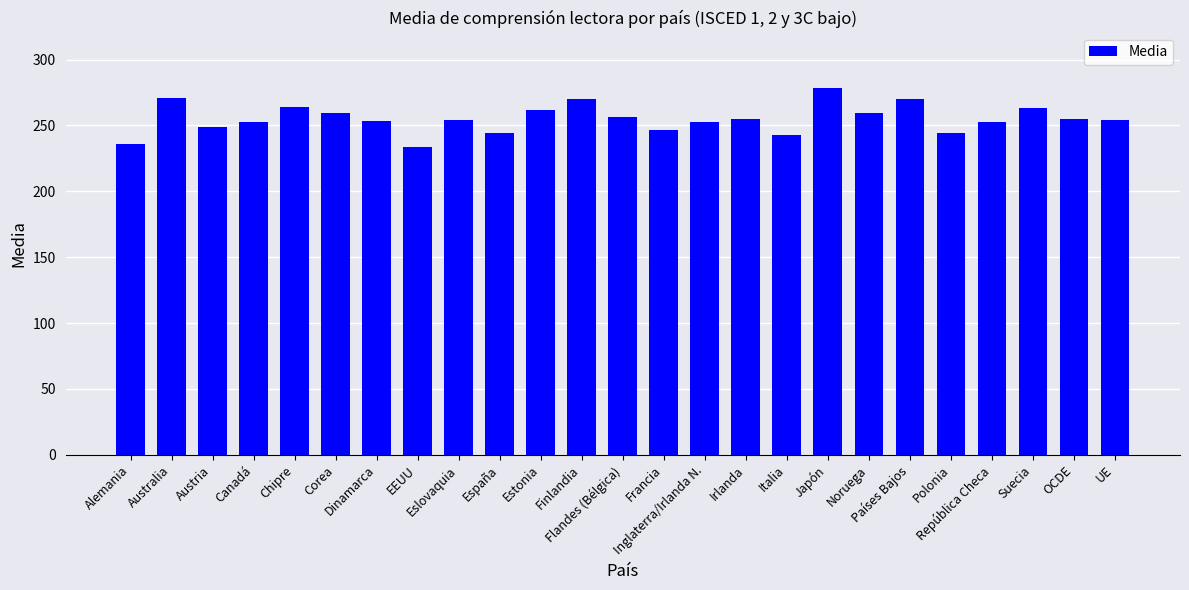

What is the sum of all values?

6375.8